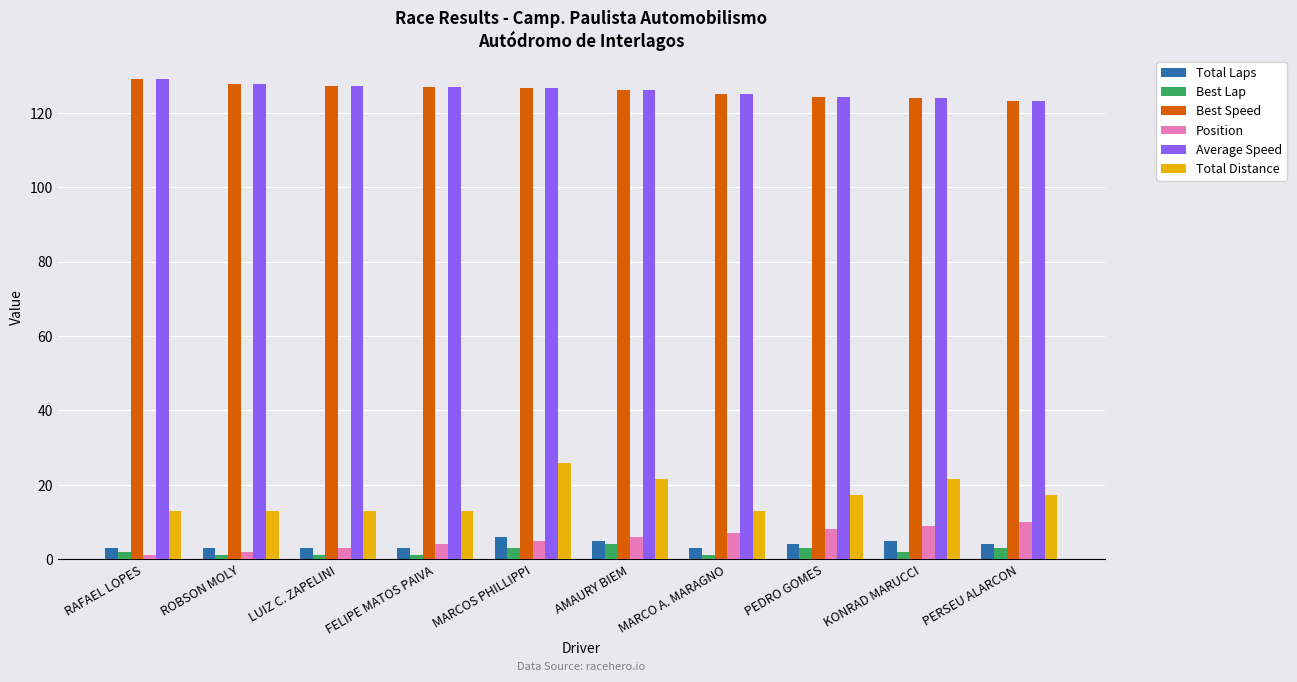

Is the value of Best Speed at LUIZ C. ZAPELINI greater than the value of Average Speed at RAFAEL LOPES?

No